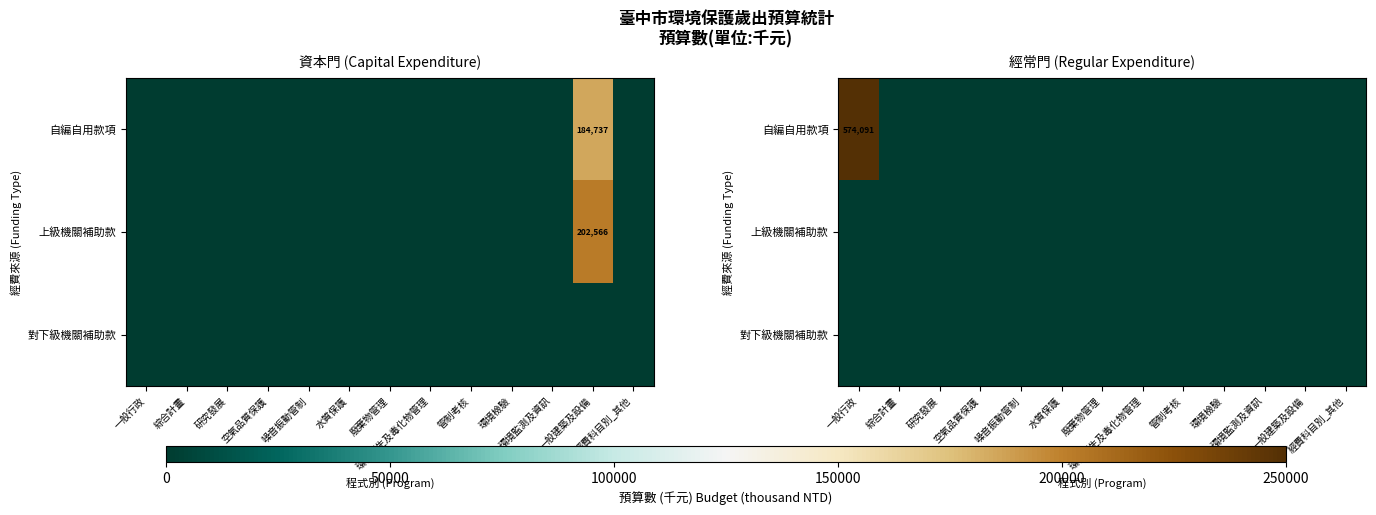

The 自編自用款項 series shows 0 at 水質保護. True or false?

True